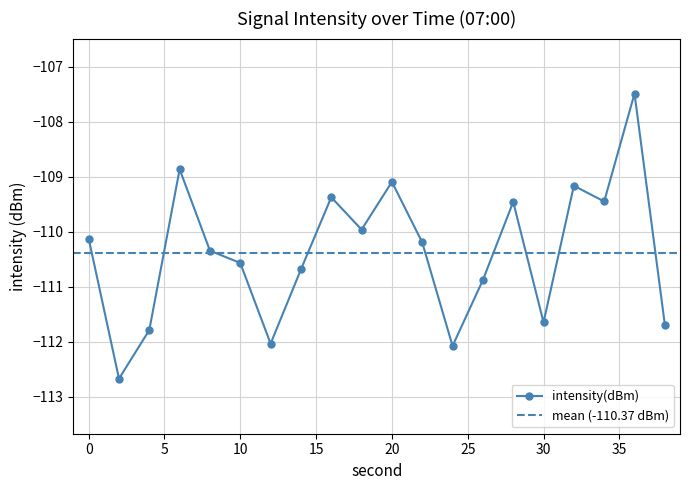

What is the change in value from 12 to 34?

+2.6